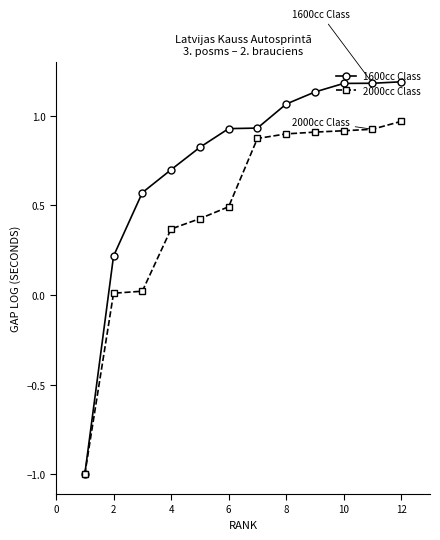

Which series has the largest total across all categories?

1600cc Class